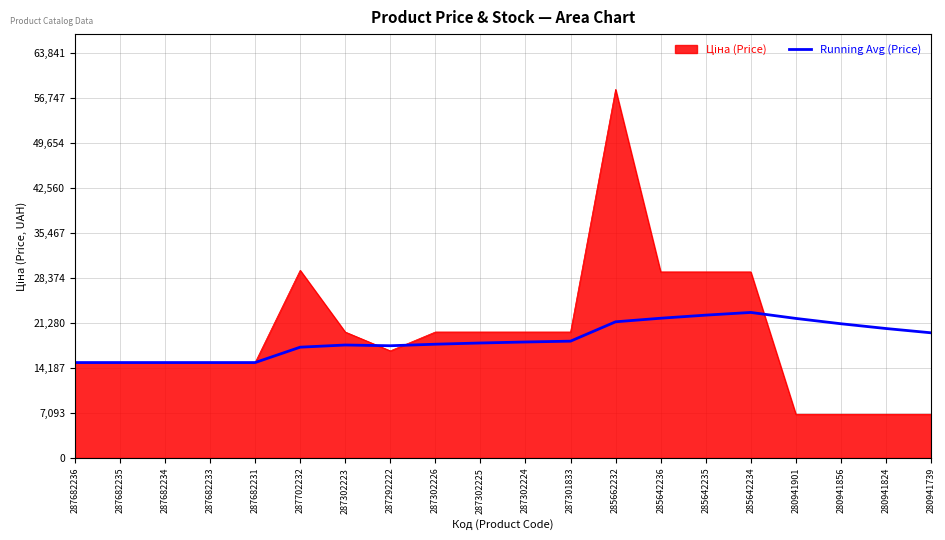

Is it true that Running Avg (Price) equals 5951.7 at 285642235?

False